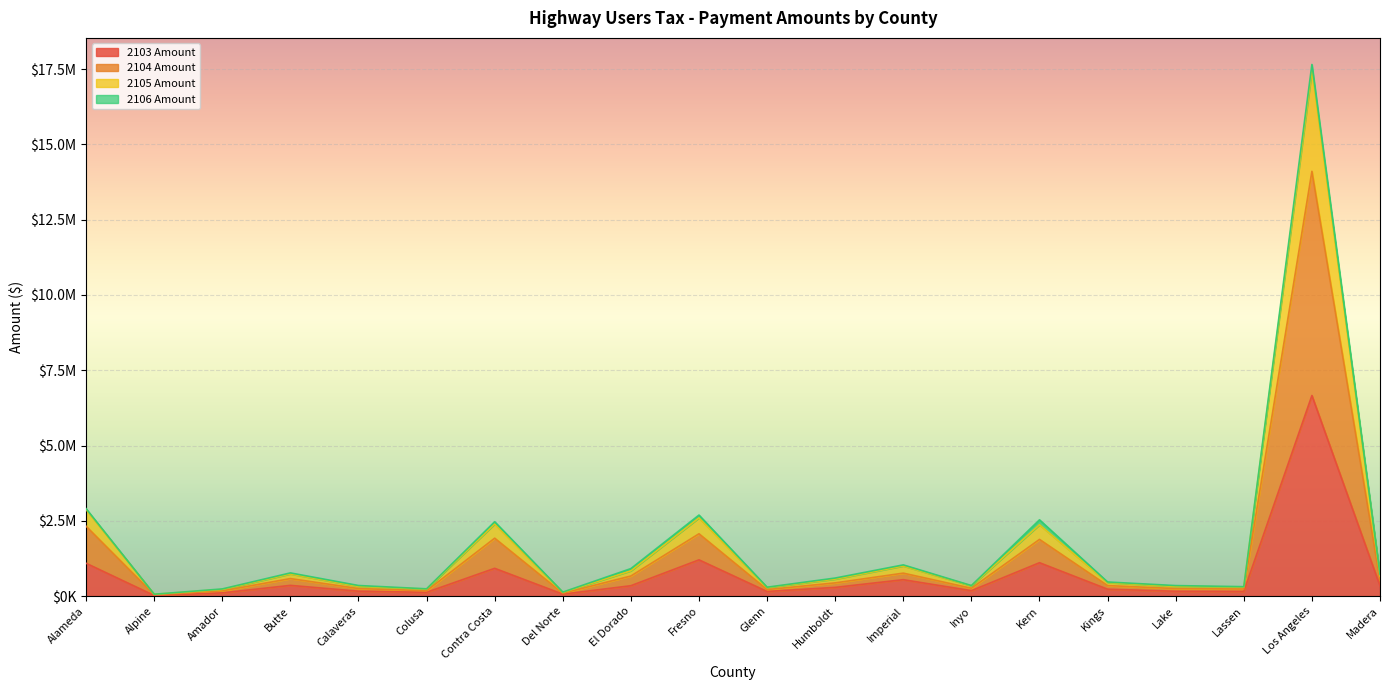

What value does the 2104 Amount series have at Los Angeles?

14106615.4